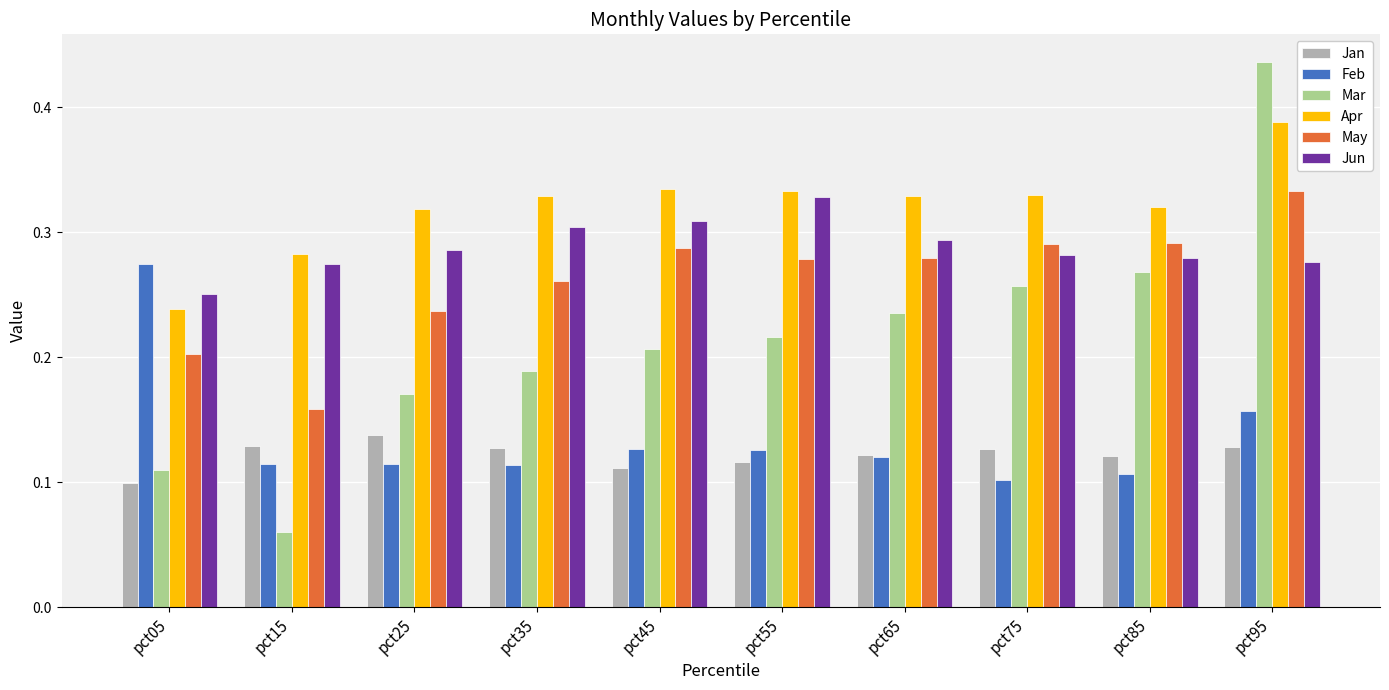

Rank the series by their maximum value, from lowest to highest.

Jan, Feb, Jun, May, Apr, Mar